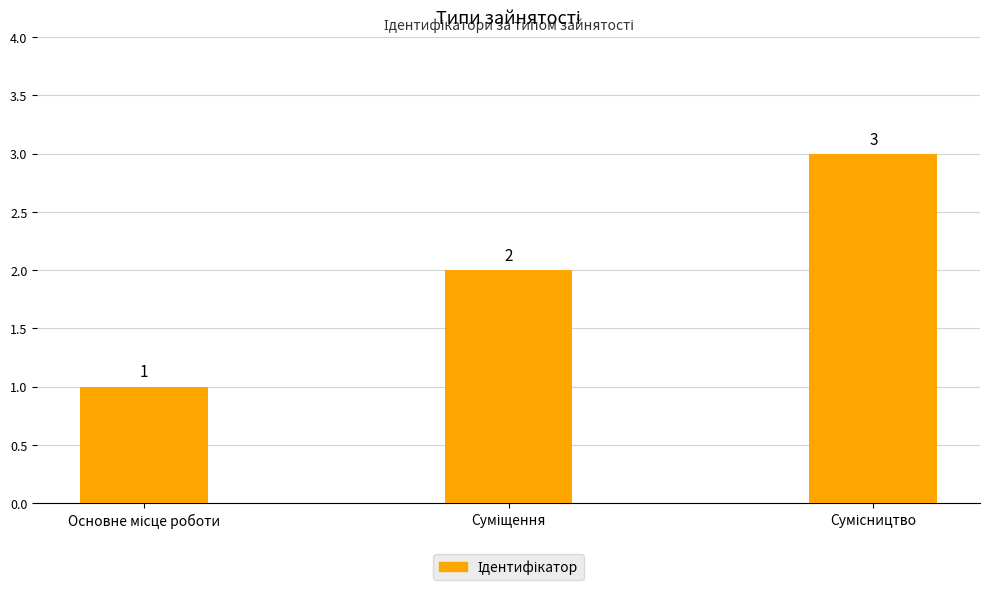

What is the average value?

2